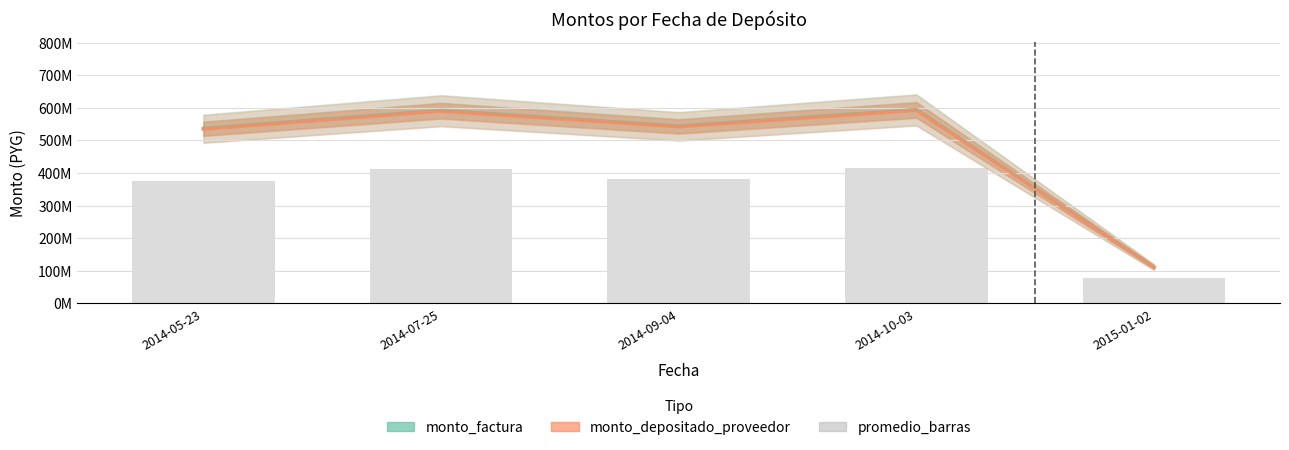

Which series has the largest range (max minus min)?

monto_factura